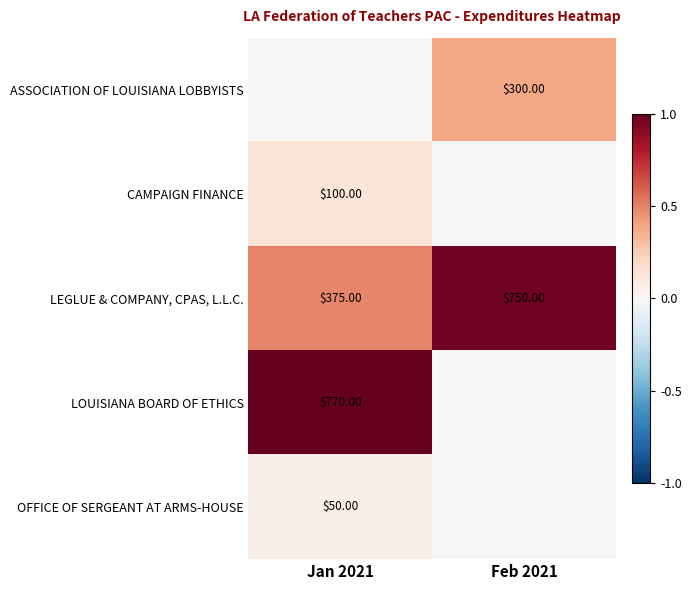

What is the sum of the LEGLUE & COMPANY, CPAS, L.L.C. values at Feb 2021 and Jan 2021?

1125